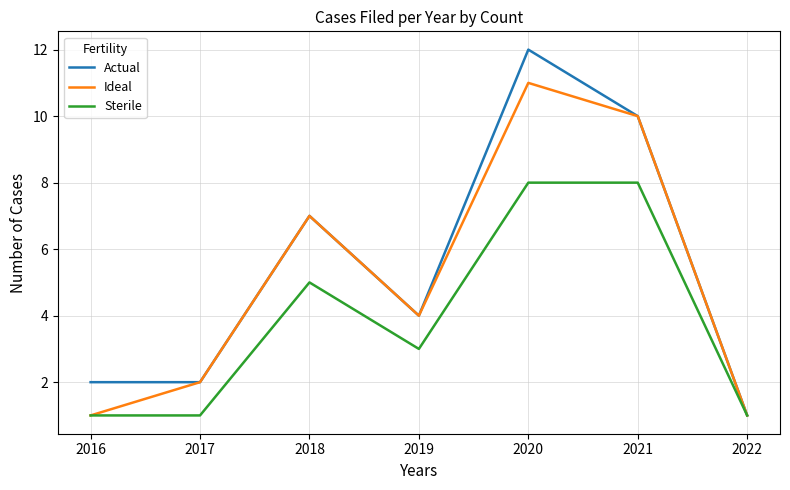

At which label is Actual closest to 6?

2018